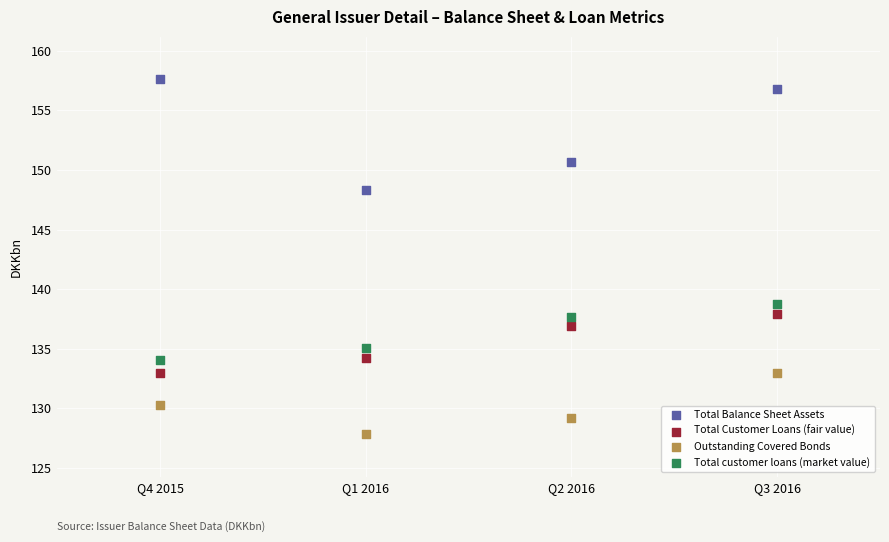

What are all the series names shown in the legend?

Total Balance Sheet Assets, Total Customer Loans (fair value), Outstanding Covered Bonds, Total customer loans (market value)